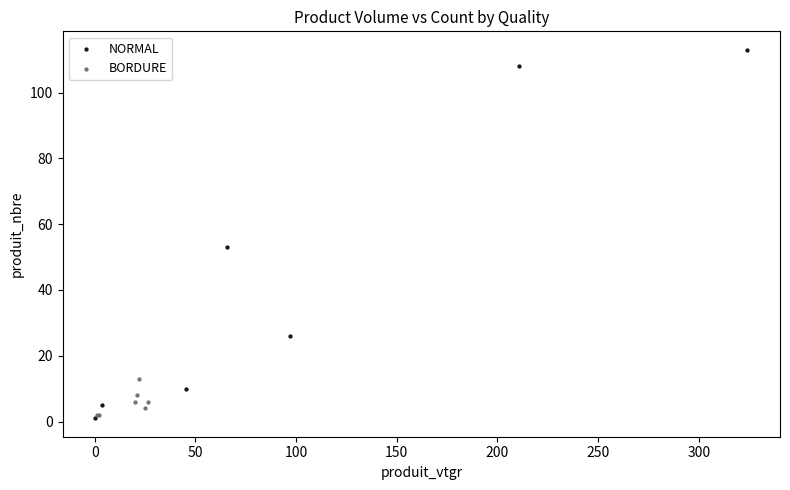

Which series reaches the maximum Y coordinate?

NORMAL